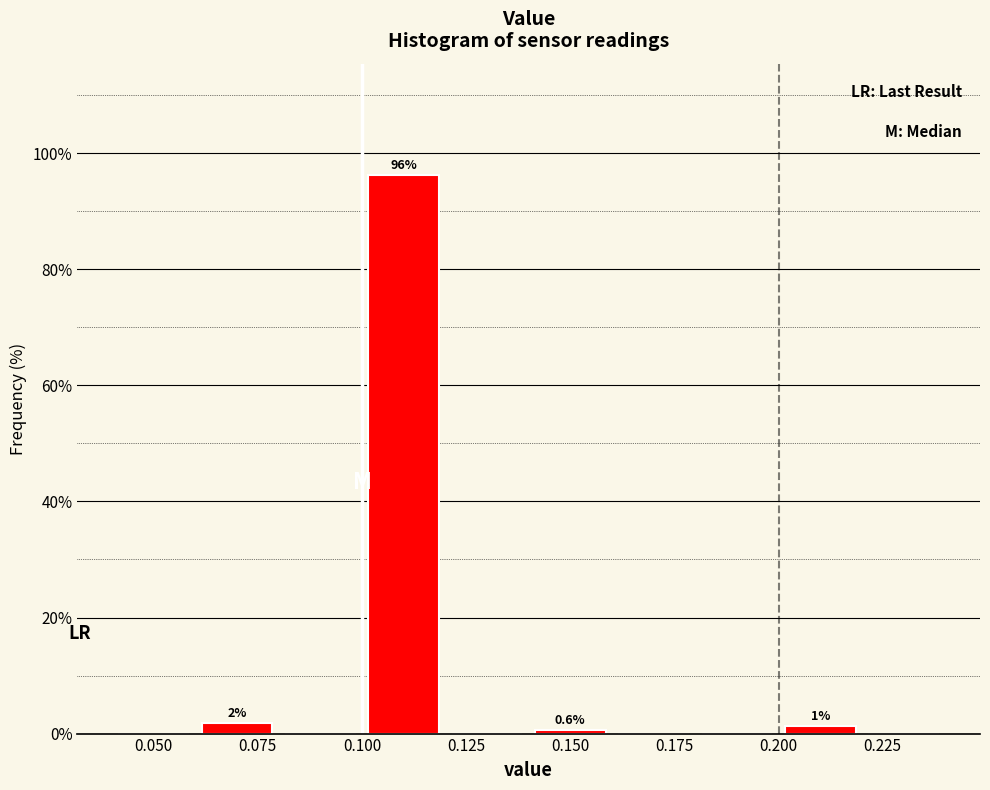

Which range on the x-axis has the tallest bar?

0.10 to 0.12